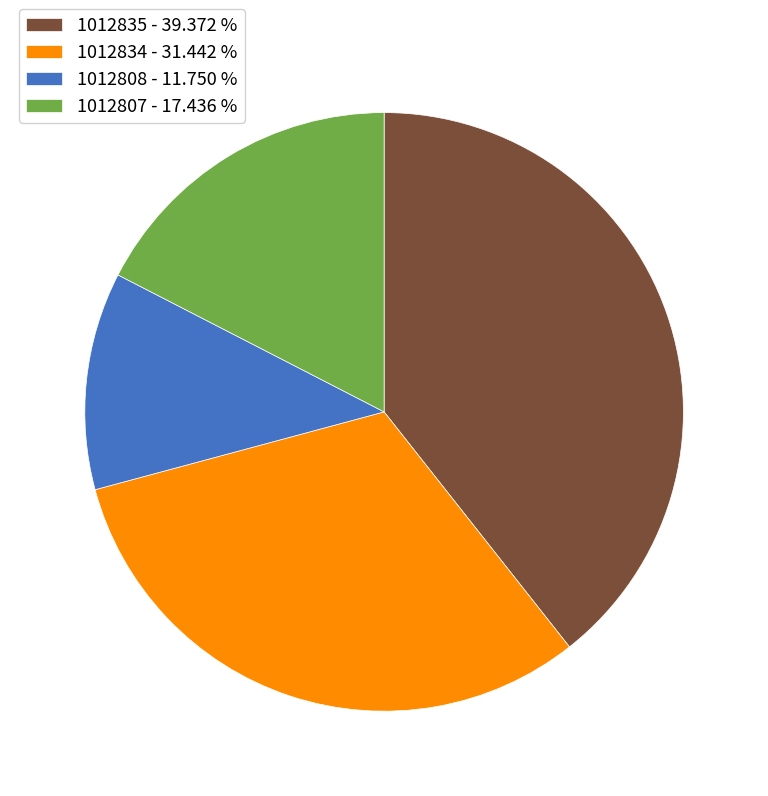

Rank the categories by value from lowest to highest.

1012808, 1012807, 1012834, 1012835